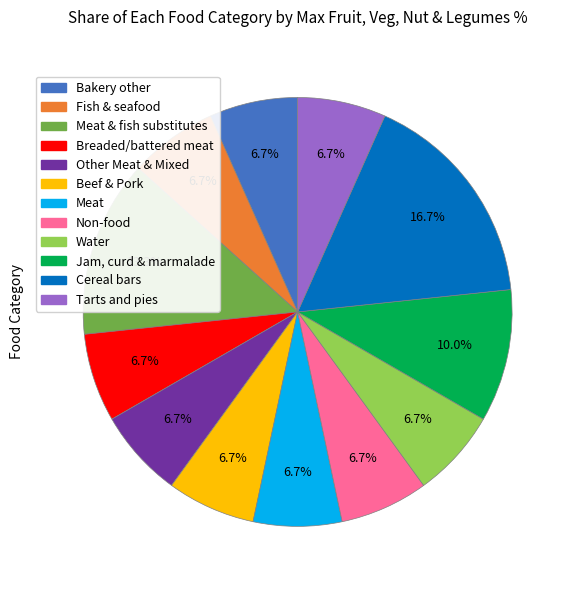

Does any single category account for the majority?

No